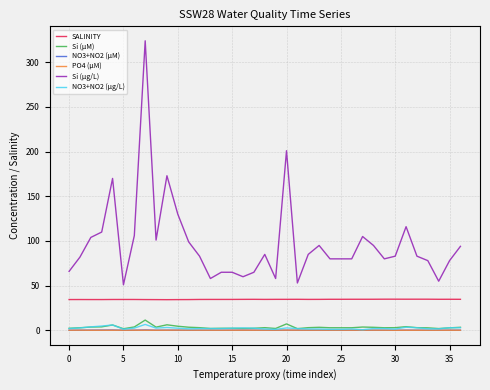

Which series has the largest total across all categories?

Si (µg/L)